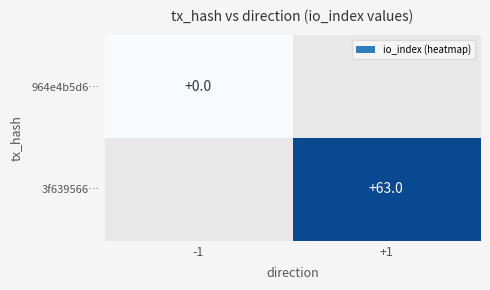

Count the number of data series in this chart.

2